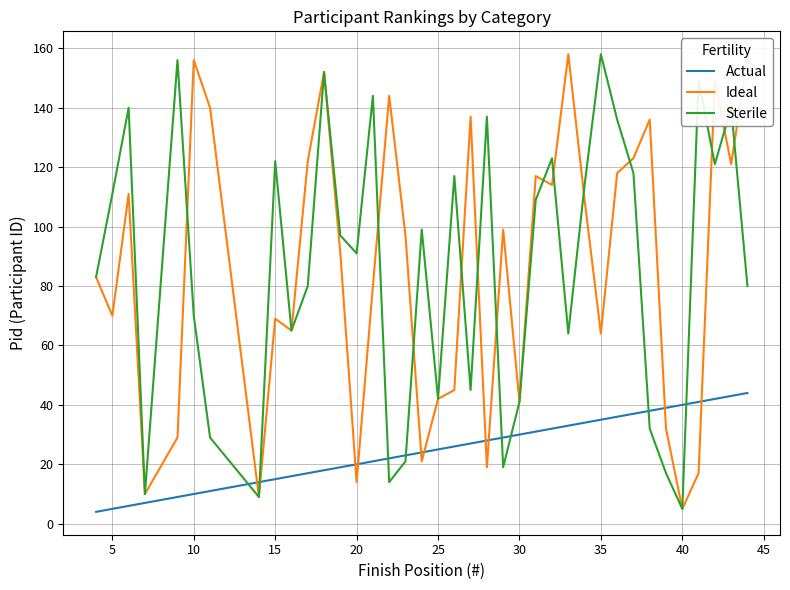

What is the maximum value for Actual?

44